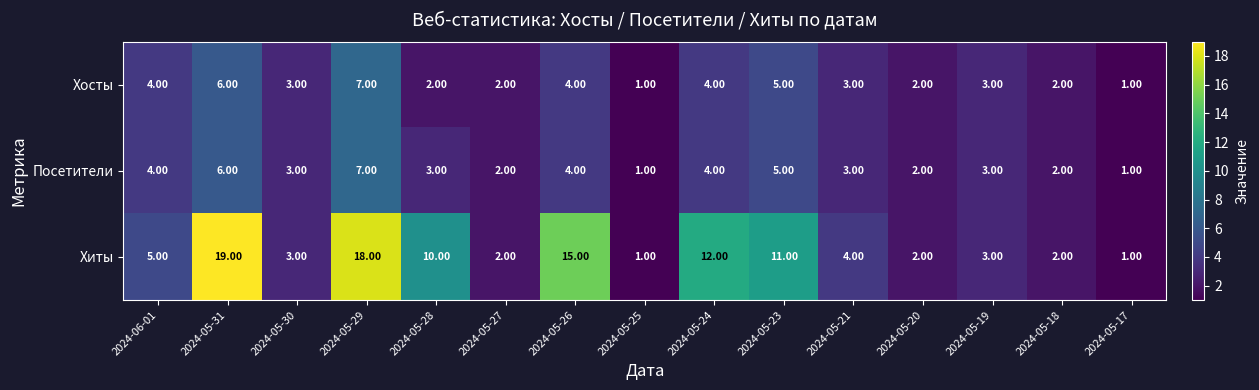

Count the number of categories in the chart.

15